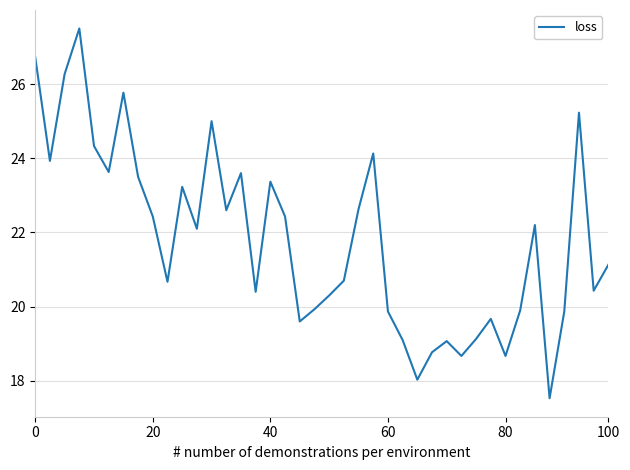

What is the difference between the maximum and minimum values?

10.0